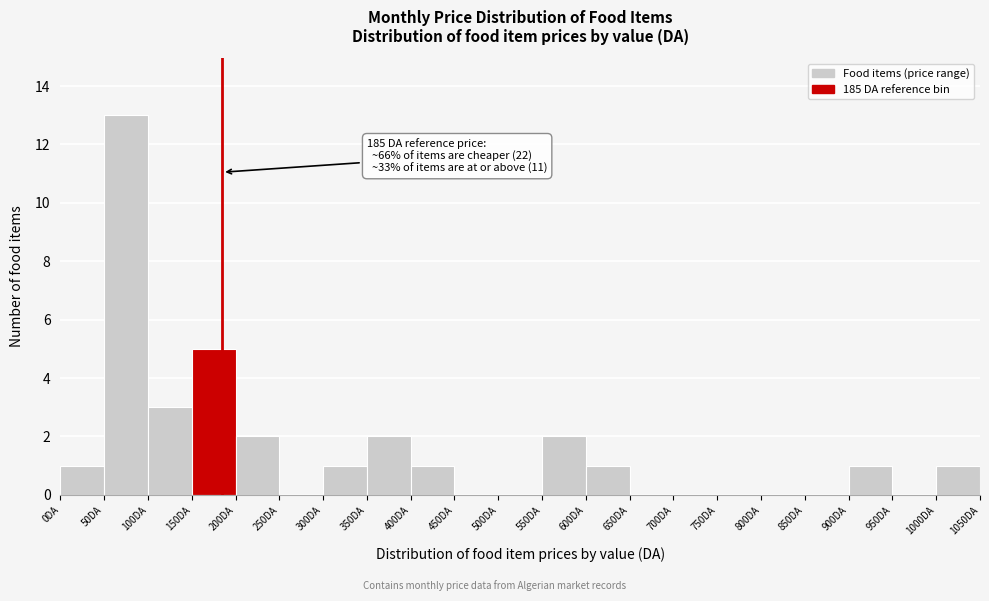

Which range on the x-axis has the tallest bar?

50 to 100